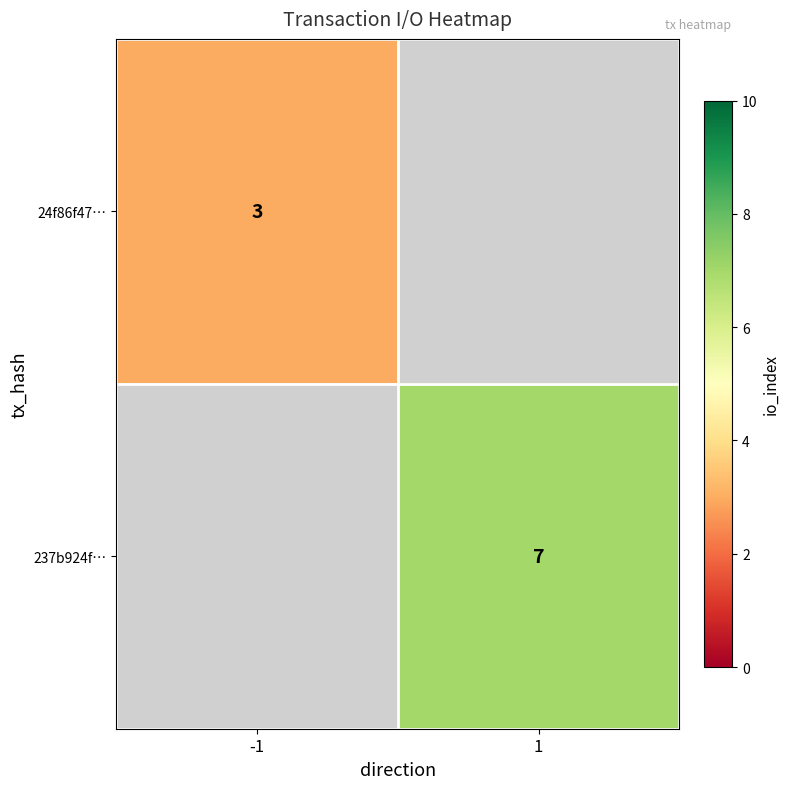

Is it true that 24f86f47… equals 1 at -1?

False